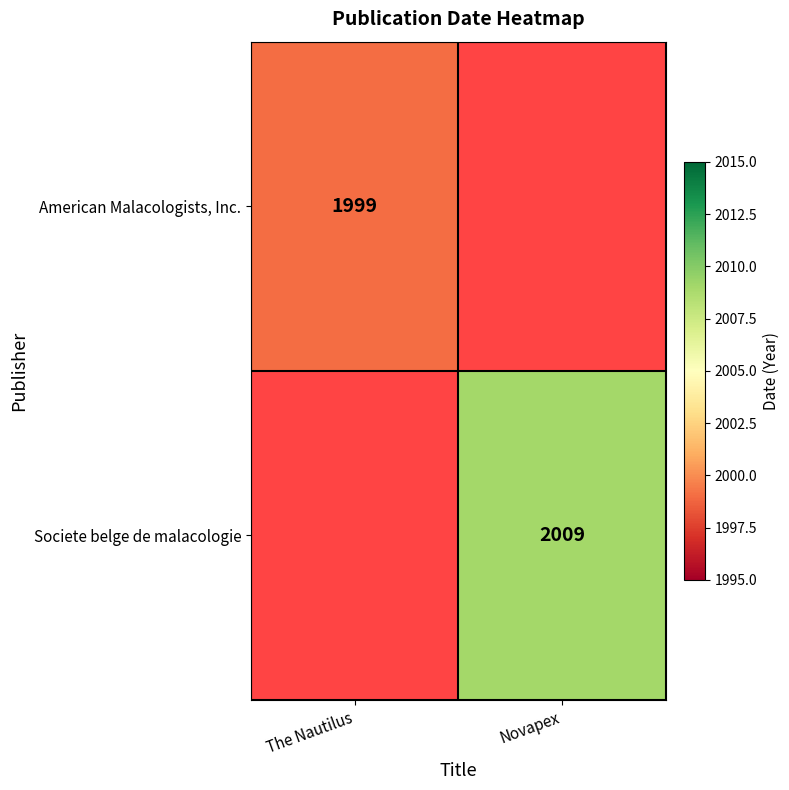

The value of American Malacologists, Inc. at The Nautilus is 897. True or false?

False